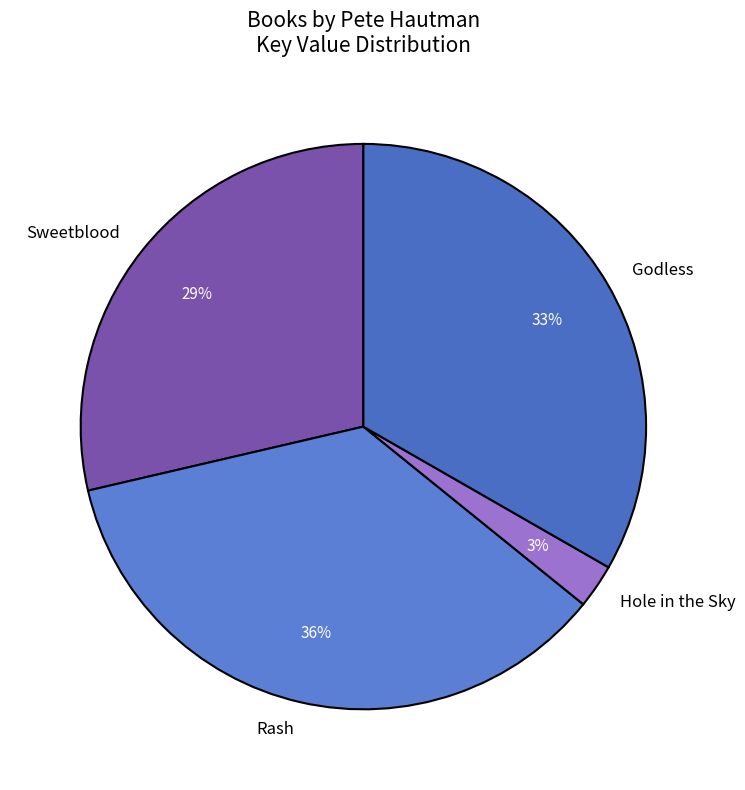

Is the sum of Sweetblood and Hole in the Sky greater than half?

No